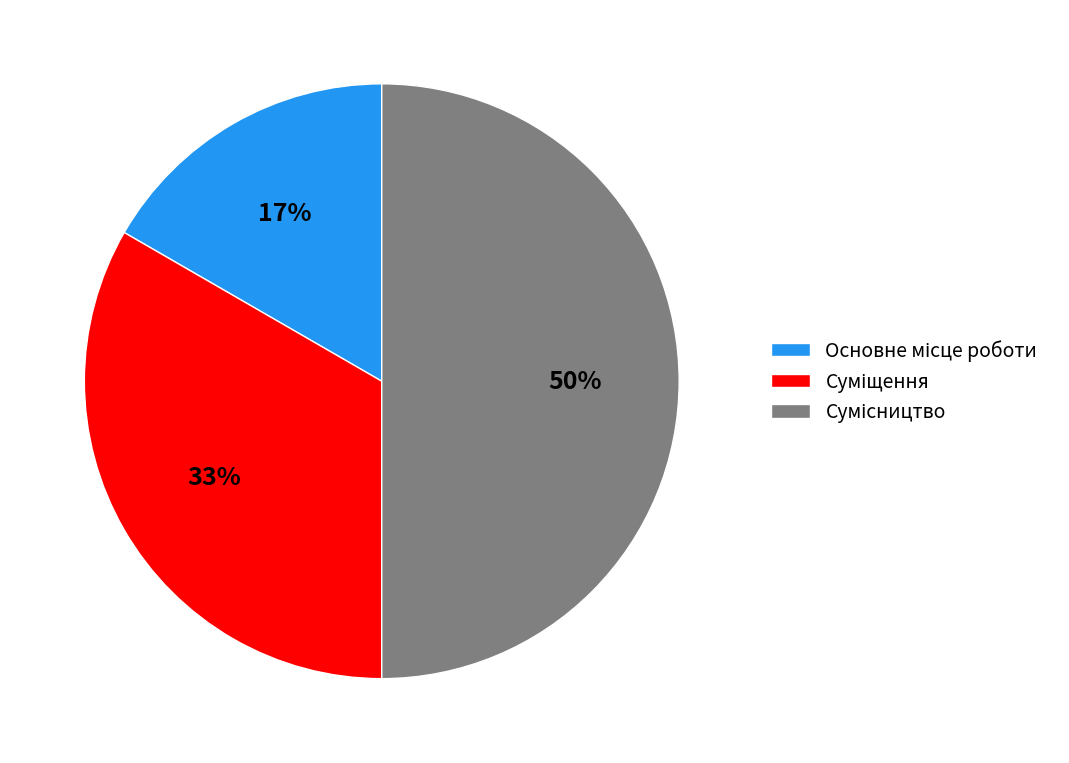

To the nearest percent, what is the average slice percentage?

33%